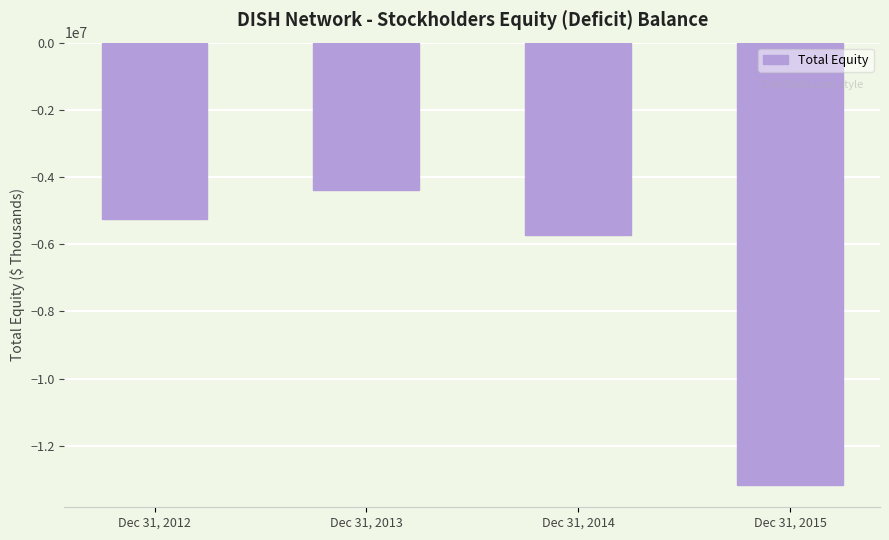

Which has a higher value, Dec 31, 2015 or Dec 31, 2013?

Dec 31, 2013